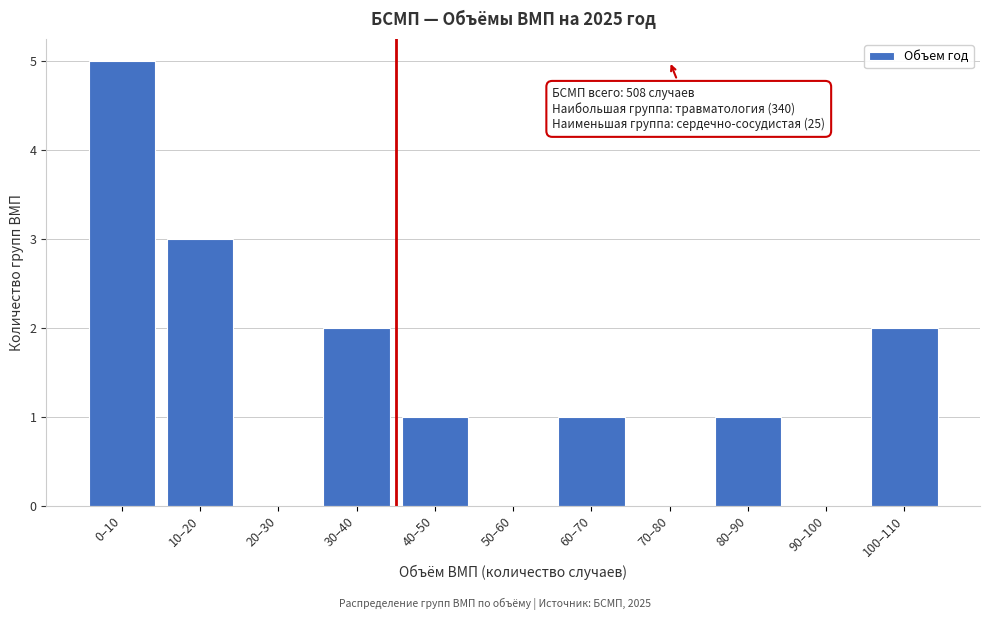

Reading left to right, extract all data points from this chart.

0–10=5	10–20=3	20–30=0	30–40=2	40–50=1	50–60=0	60–70=1	70–80=0	80–90=1	90–100=0	100–110=2